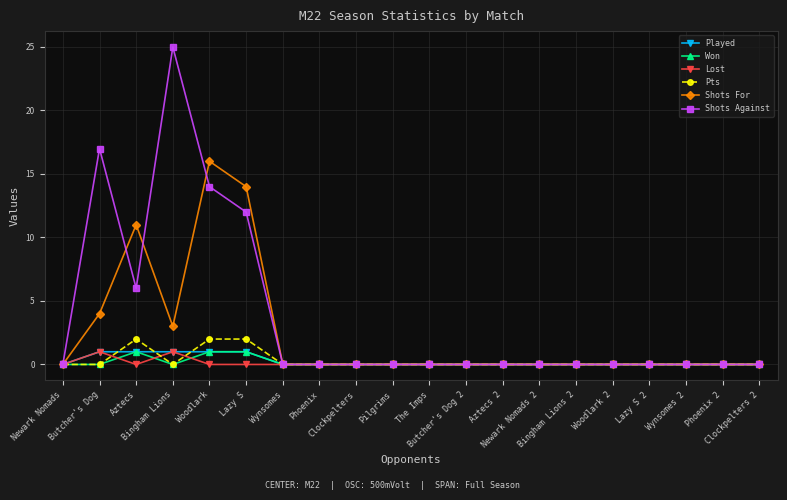

True or false: Lost has more than 1 interior local peaks.

True